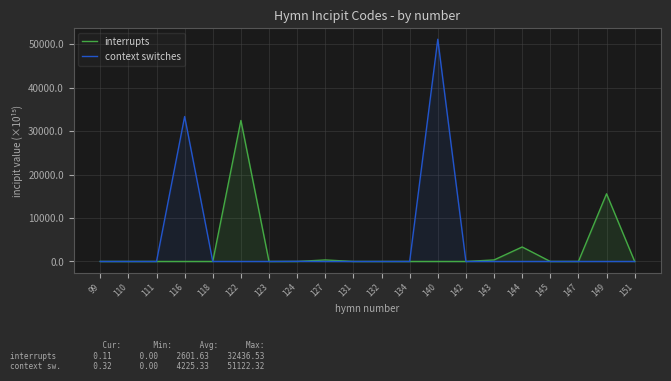

Where is context switches nearest to the value 25561?

116